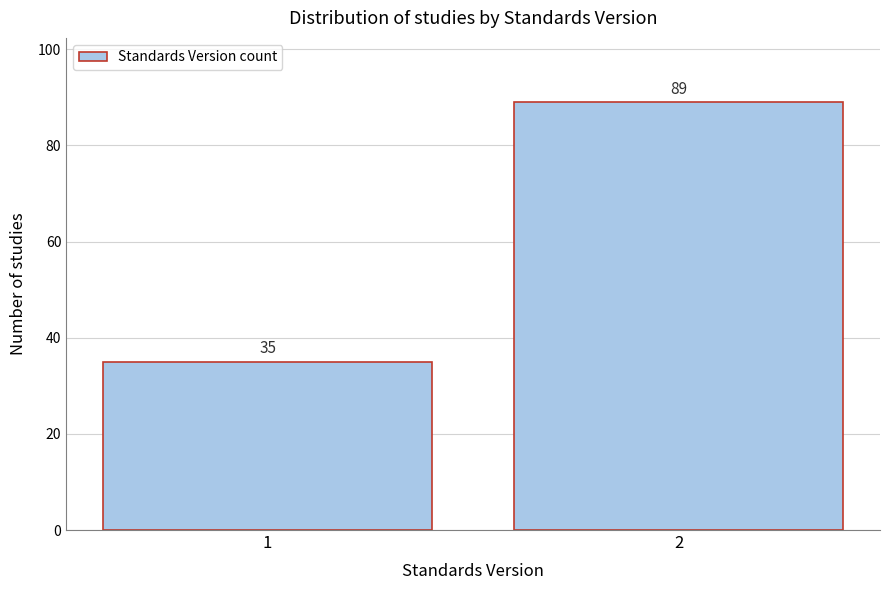

Reading left to right, what are all the values shown in this chart?

35	89